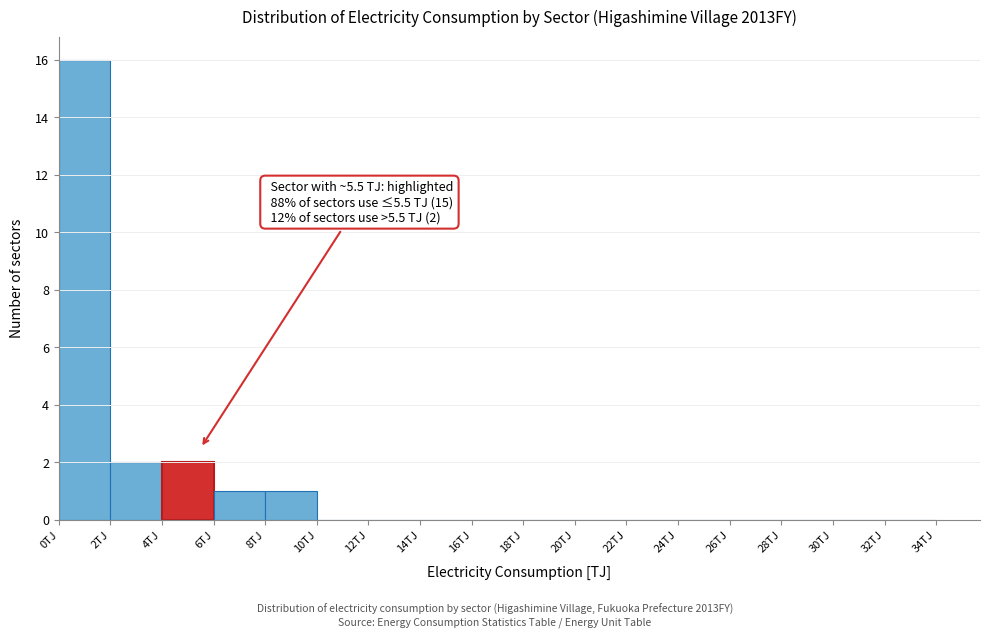

Over which range of the x-axis is the bar tallest?

0 to 2